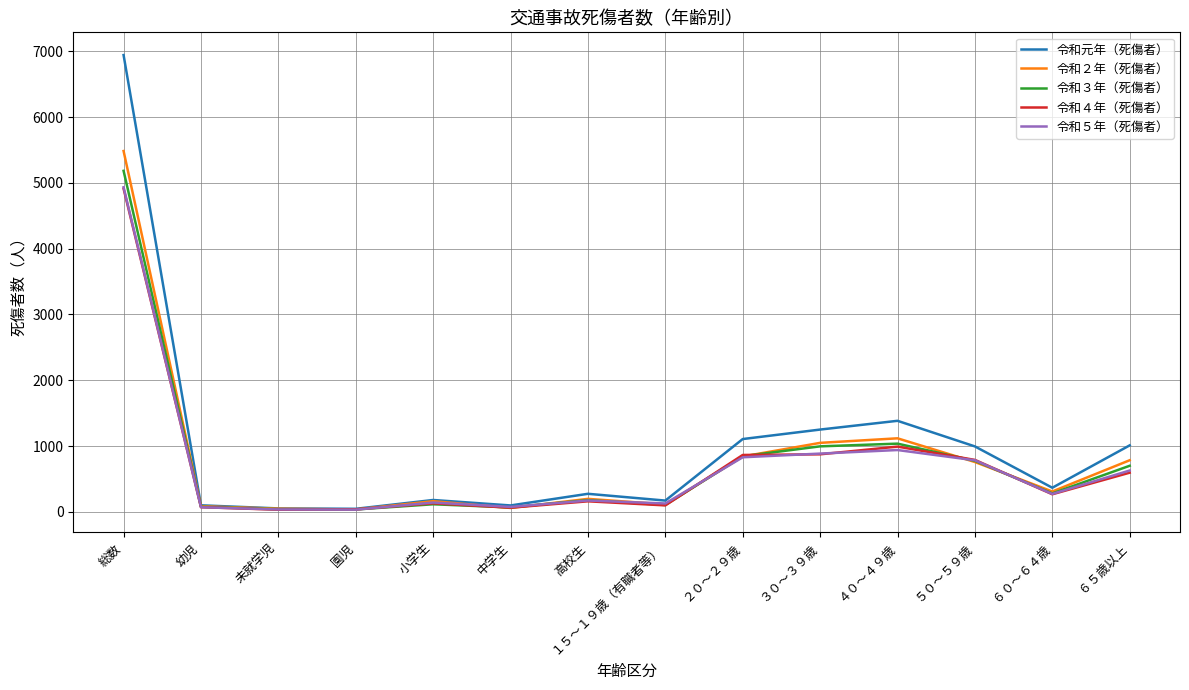

The value of 令和５年（死傷者） at ６０～６４歳 is 273. True or false?

True